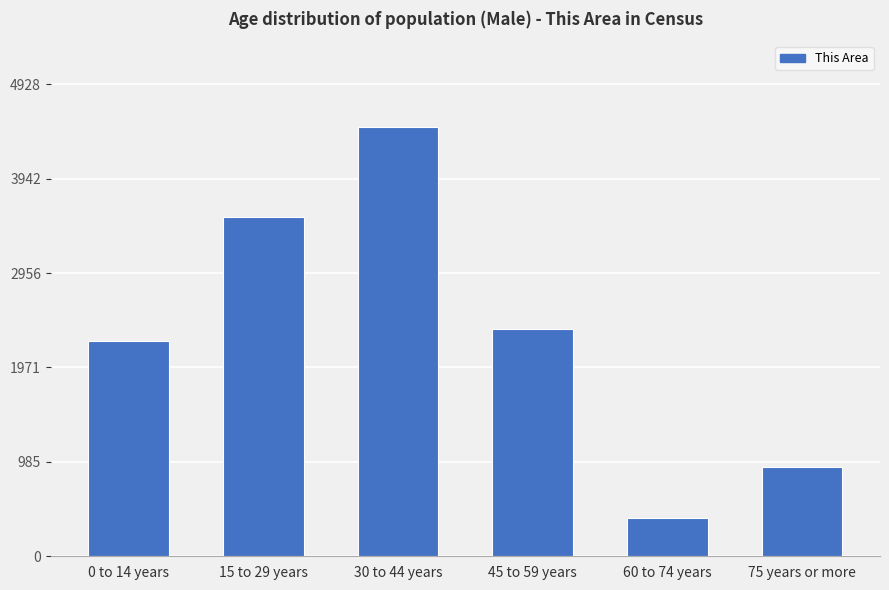

At which label is the value closest to 2442?

45 to 59 years